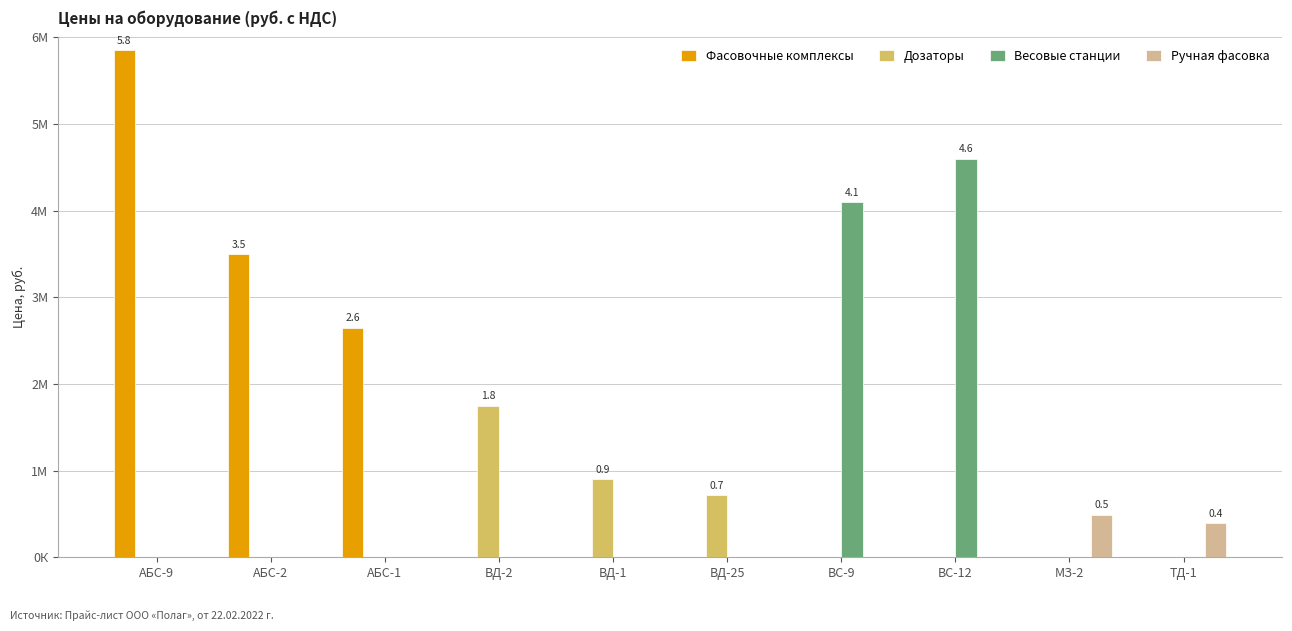

Which category has the highest value in the Весовые станции series?

ВС-12